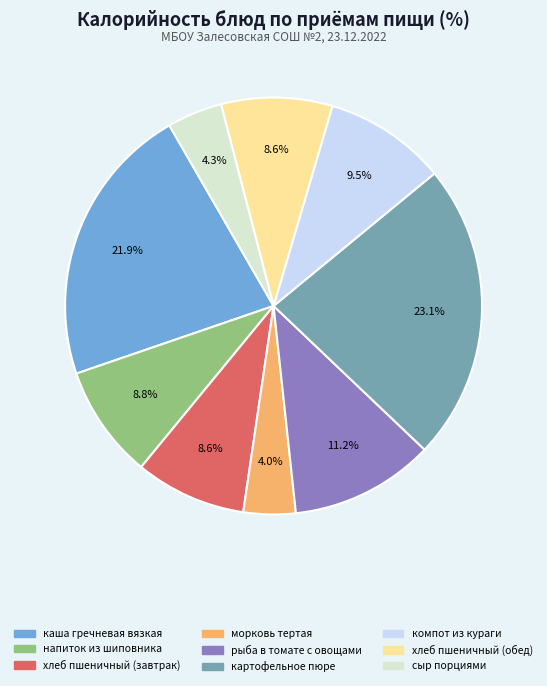

To the nearest percent, what portion does хлеб пшеничный (завтрак) represent?

9%